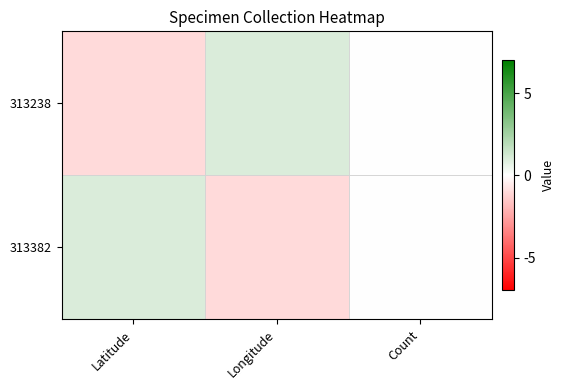

Which has a higher value, Latitude or Count?

Count